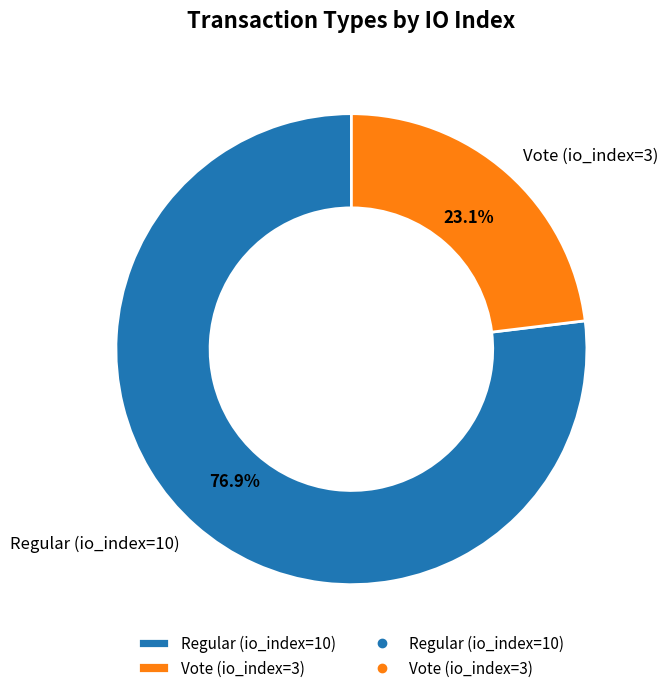

What is the total percentage of Vote (io_index=3) and Regular (io_index=10)?

100.0%